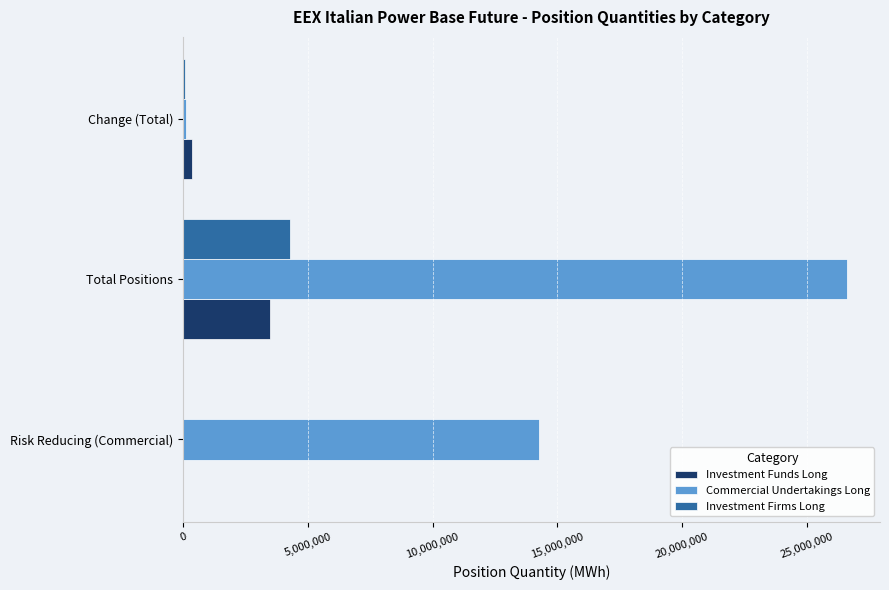

The value of Investment Firms Long at Risk Reducing (Commercial) is -1414152. True or false?

False